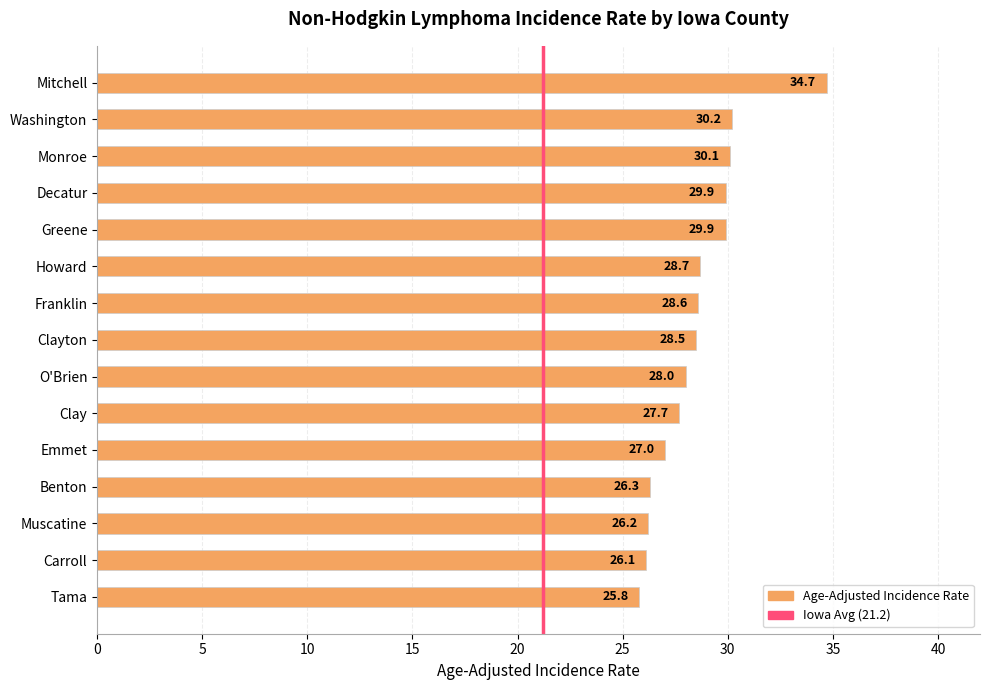

What value does the data have at Monroe?

30.1